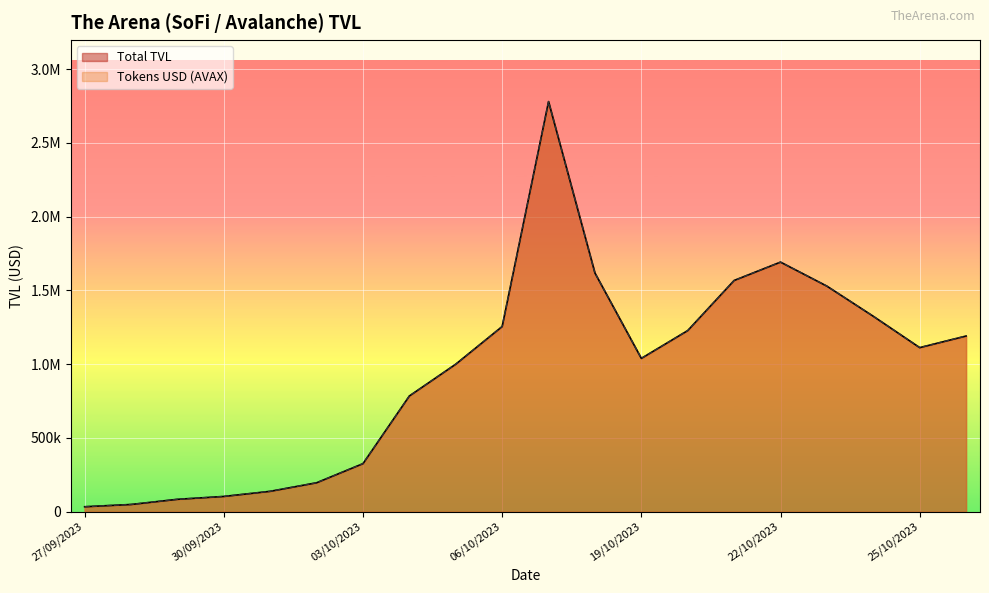

What are all the series names shown in the legend?

Total TVL, Tokens USD (AVAX)